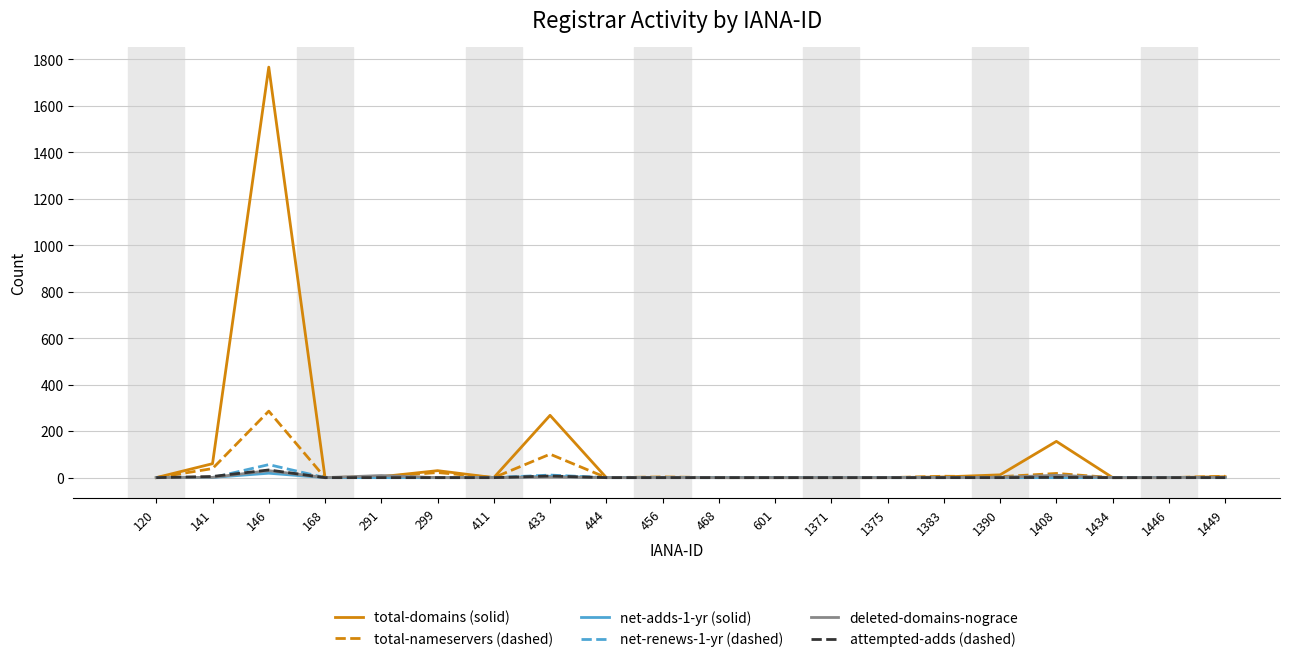

The total-nameservers (dashed) series shows 185 at 1434. True or false?

False